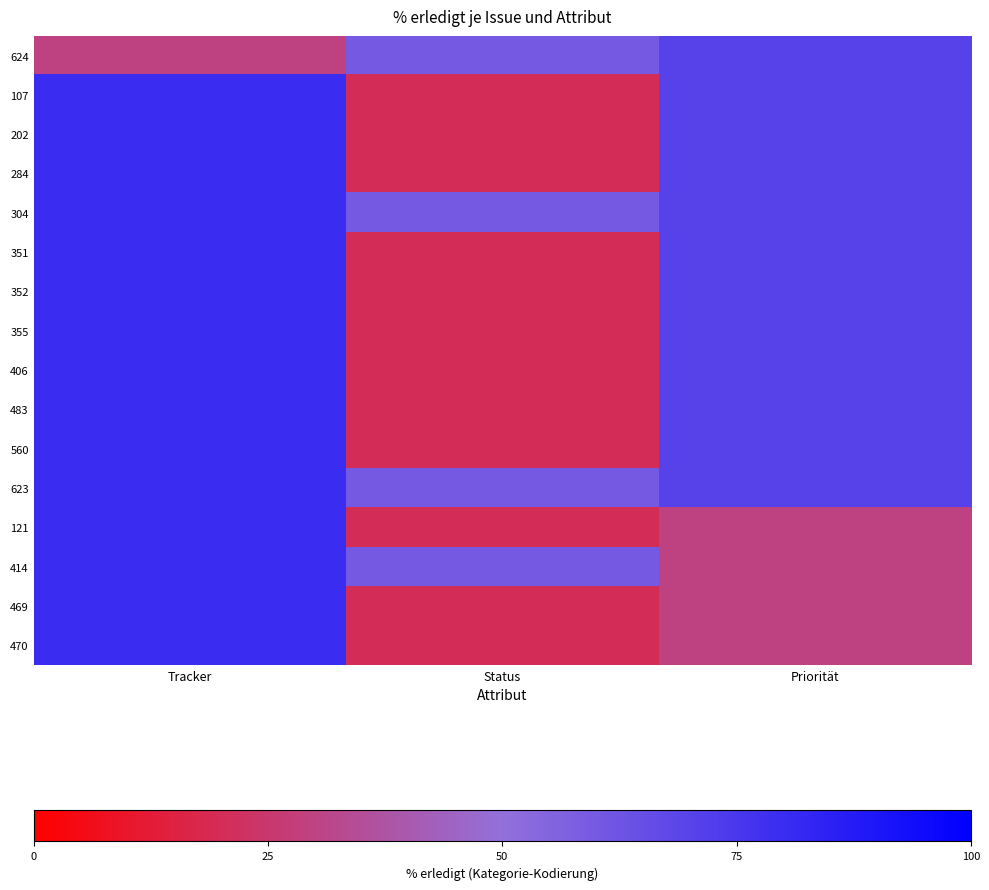

Reading left to right, what are all the values shown in this chart?

624: Tracker=30	Status=60	Priorität=70
107: Tracker=80	Status=20	Priorität=70
202: Tracker=80	Status=20	Priorität=70
284: Tracker=80	Status=20	Priorität=70
304: Tracker=80	Status=60	Priorität=70
351: Tracker=80	Status=20	Priorität=70
352: Tracker=80	Status=20	Priorität=70
355: Tracker=80	Status=20	Priorität=70
406: Tracker=80	Status=20	Priorität=70
483: Tracker=80	Status=20	Priorität=70
560: Tracker=80	Status=20	Priorität=70
623: Tracker=80	Status=60	Priorität=70
121: Tracker=80	Status=20	Priorität=30
414: Tracker=80	Status=60	Priorität=30
469: Tracker=80	Status=20	Priorität=30
470: Tracker=80	Status=20	Priorität=30